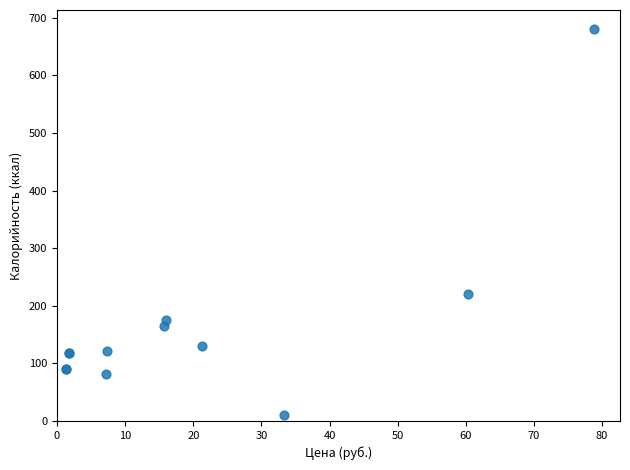

What Y value in the scatter plot is closest to 345?

221.0